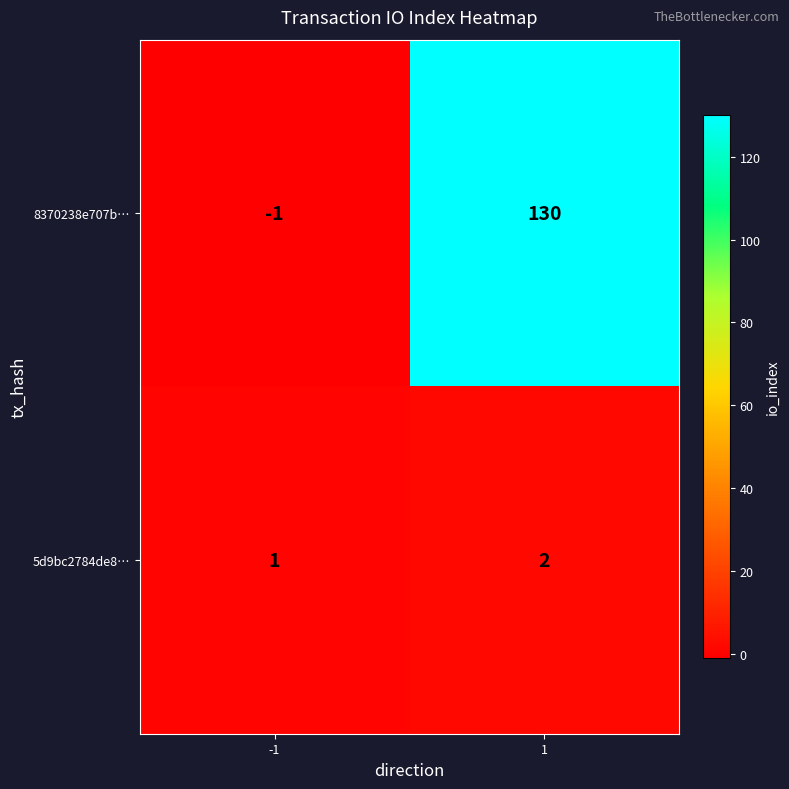

Between -1 and 1, which series saw the biggest shift?

8370238e707b…